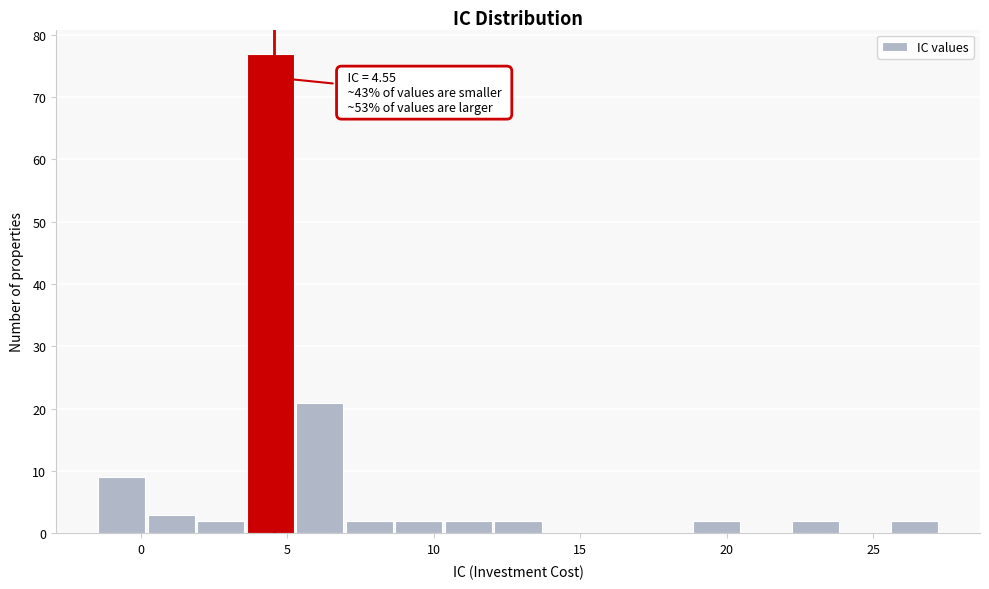

Around what value on the x-axis is the tallest bar? Give the approximate position of its centre, as read against the axis.

4.5